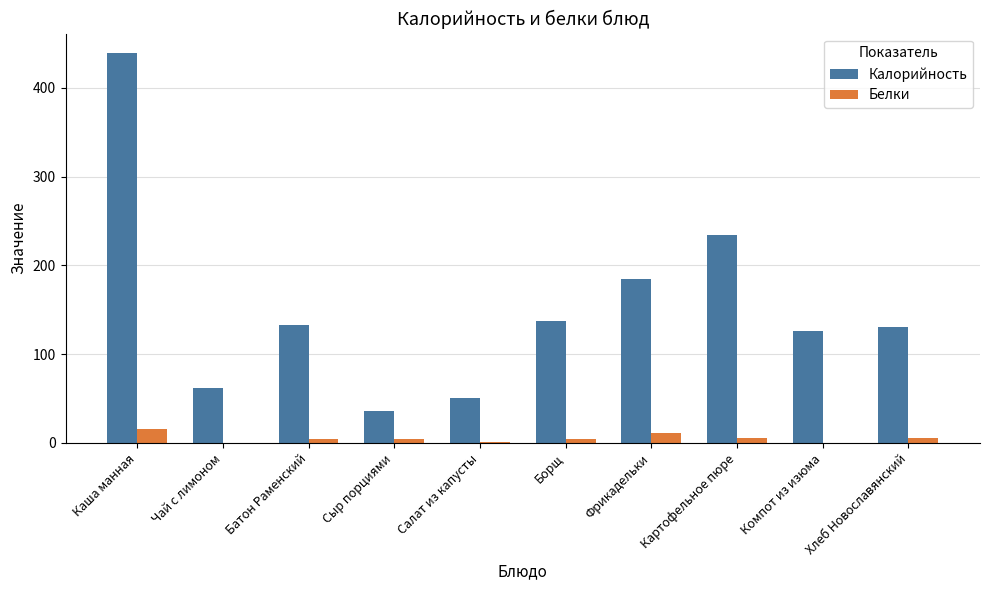

Which series has the largest total across all categories?

Калорийность